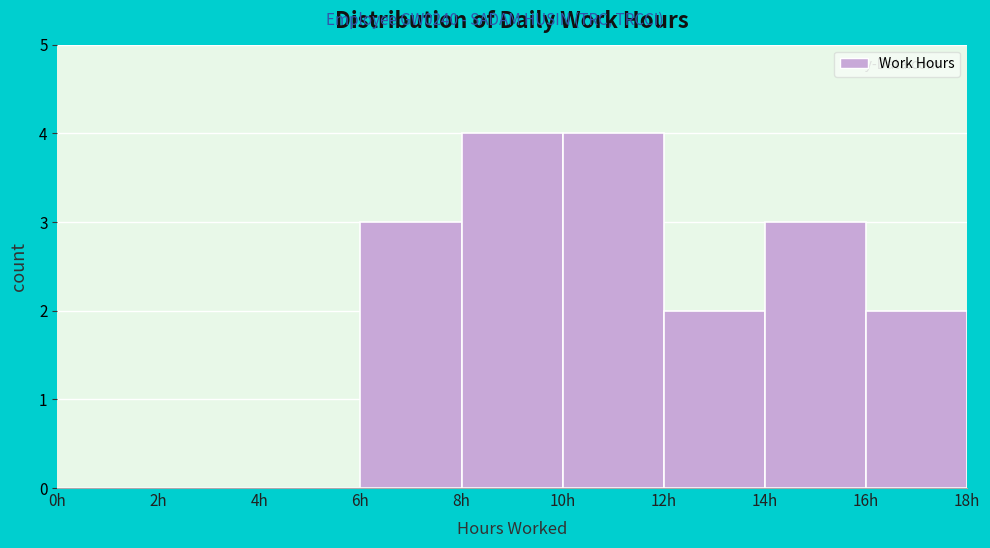

What is the height of the bar covering 14 to 16 on the x-axis? The values are not printed on the chart, so give them approximately, as read against the axis.

3